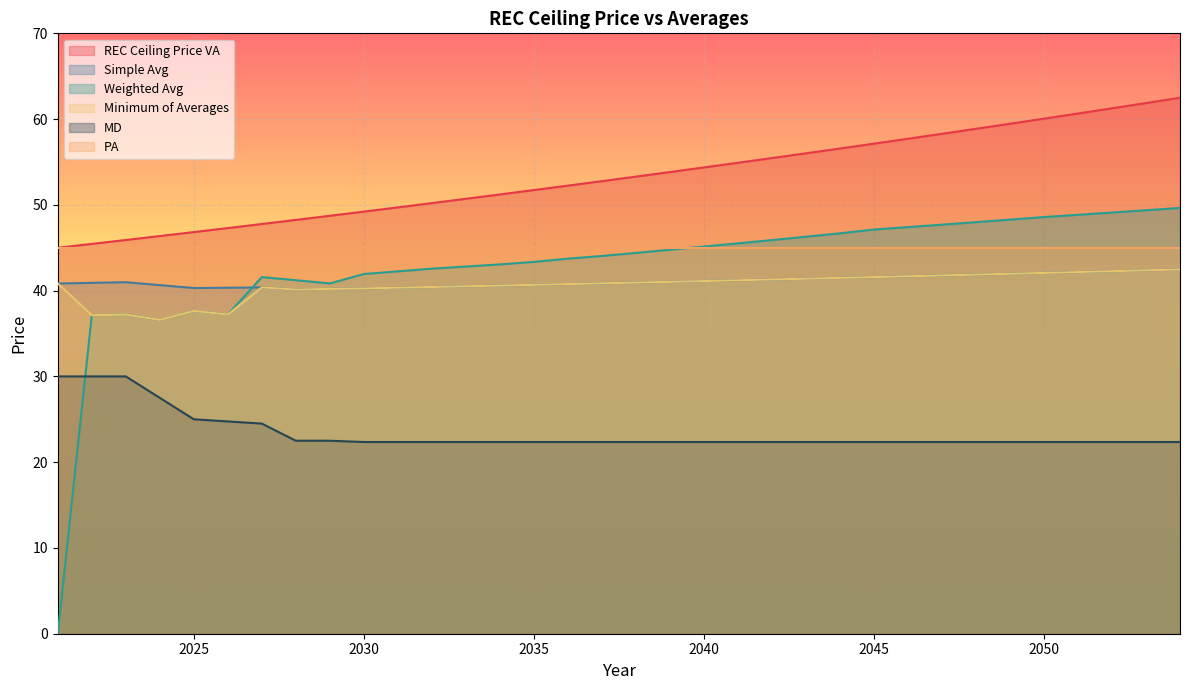

Is it true that MD equals 29.1 at 2035?

False